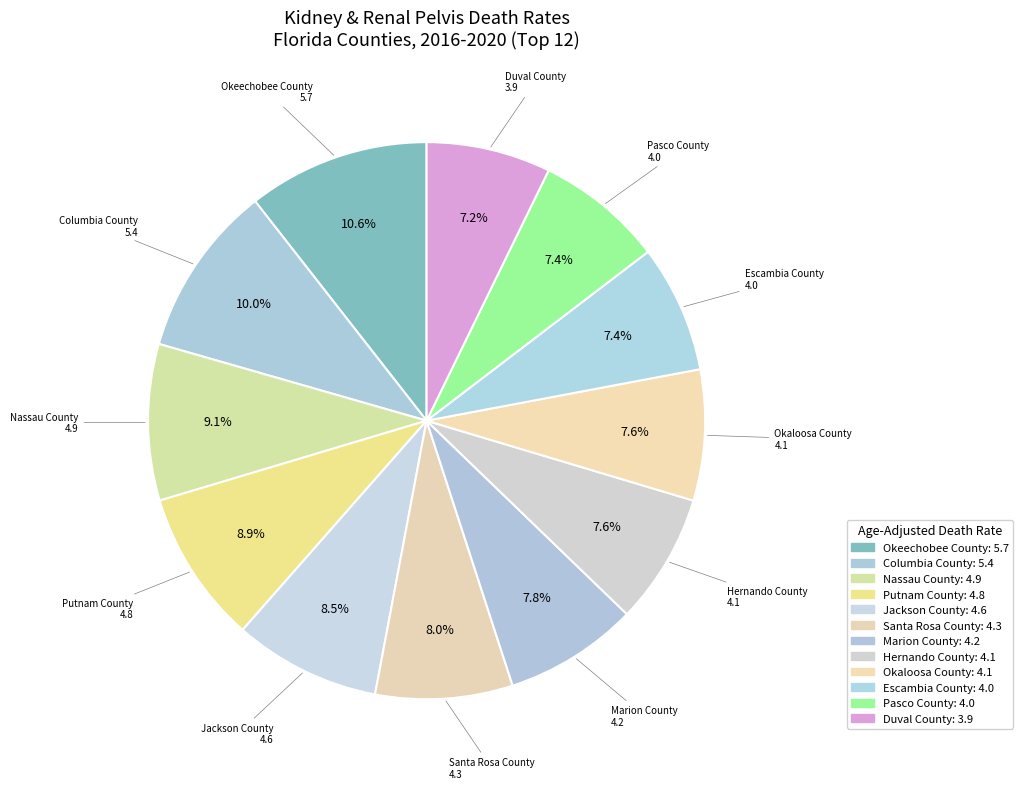

Which slice is the smallest?

Duval County